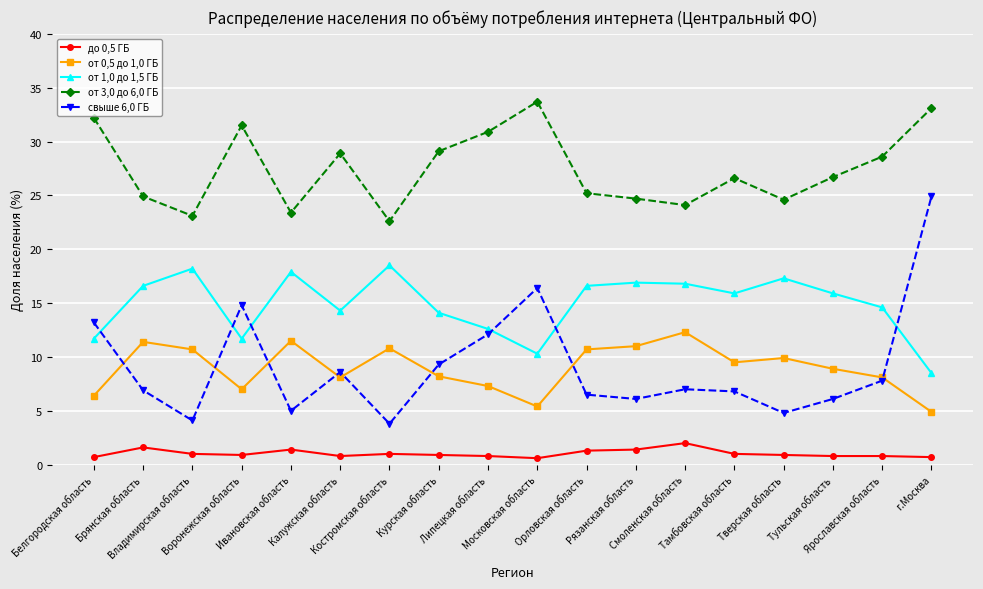

What is the label of the 16th point from the right?

Владимирская область